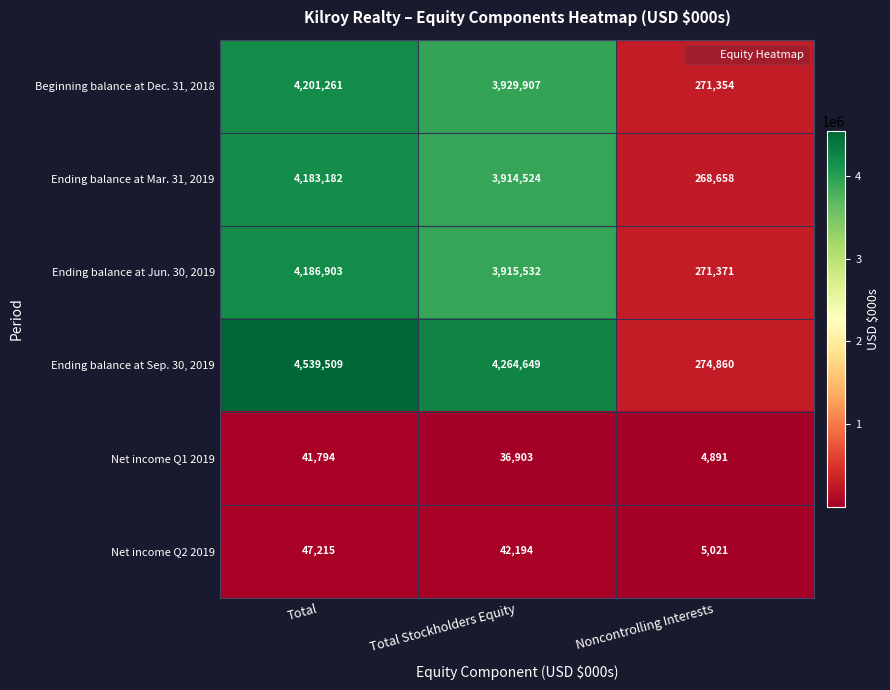

Reading left to right, list all the values displayed in this chart.

Beginning balance at Dec. 31, 2018: 4201261	3929907	271354
Ending balance at Mar. 31, 2019: 4183182	3914524	268658
Ending balance at Jun. 30, 2019: 4186903	3915532	271371
Ending balance at Sep. 30, 2019: 4539509	4264649	274860
Net income Q1 2019: 41794	36903	4891
Net income Q2 2019: 47215	42194	5021